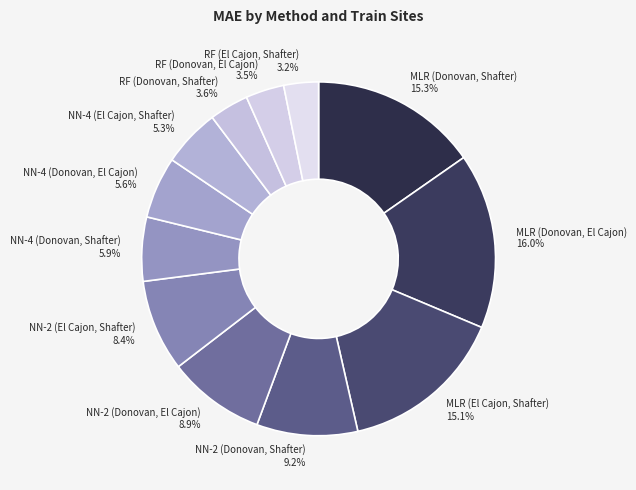

Between NN-4 (Donovan, El Cajon) and MLR (Donovan, Shafter), which is larger?

MLR (Donovan, Shafter)